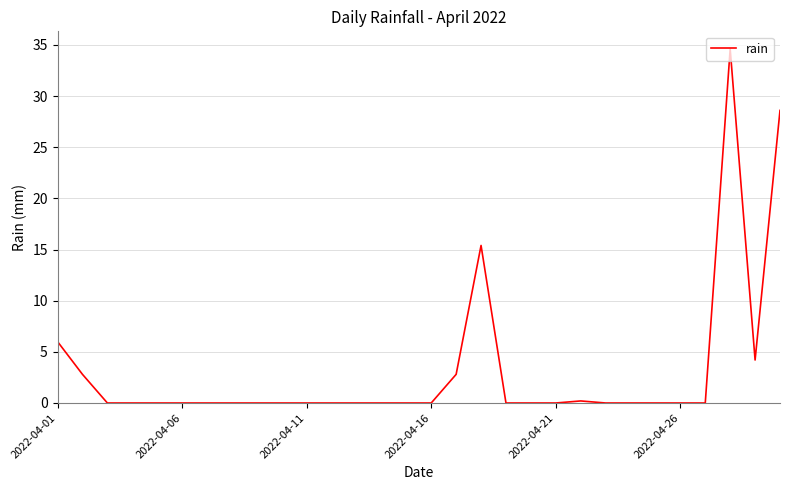

What is the greatest value displayed?

34.6